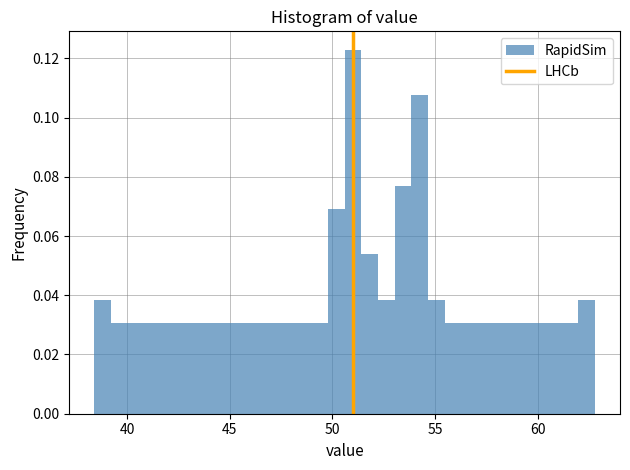

Read against the x-axis, roughly where is the centre of the tallest bar?

51.0